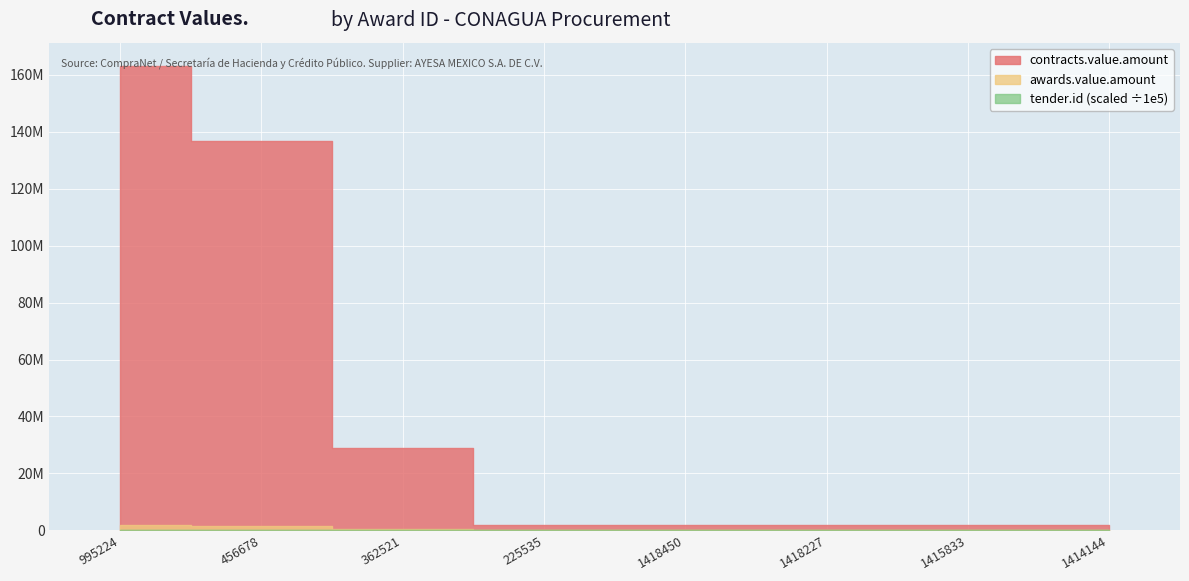

What is the value of the awards.value.amount point at the 6th from the left?

1806476.2